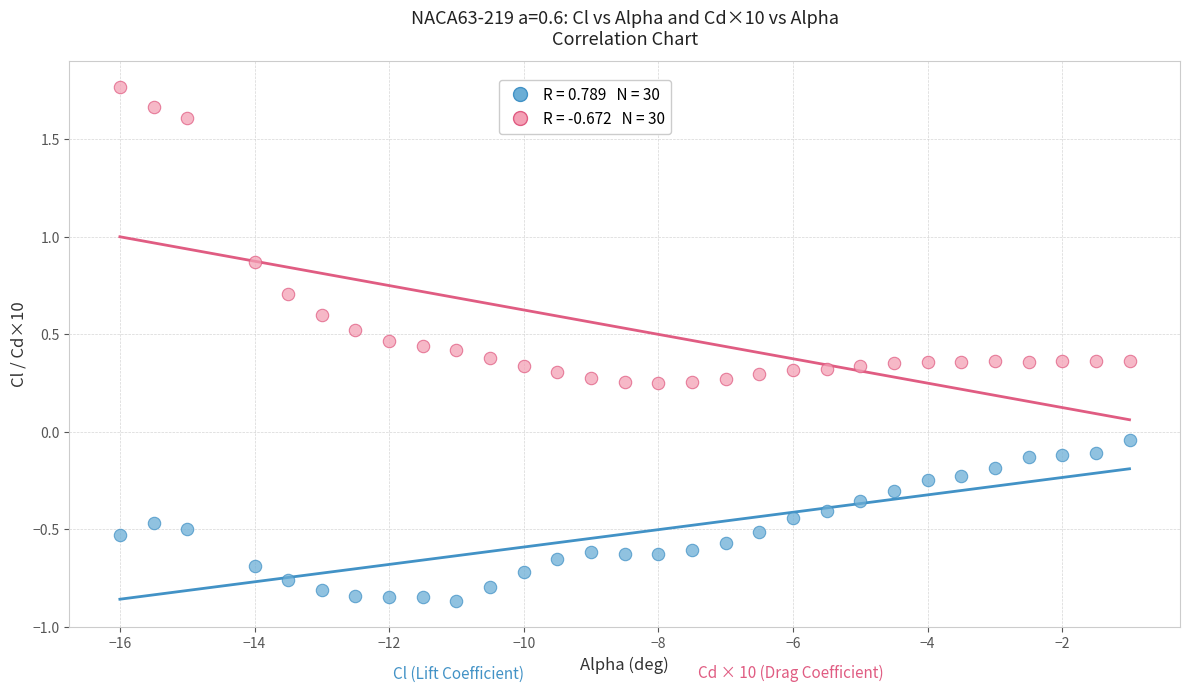

Across all data points, what is the range of X values (max minus min)?

15.0